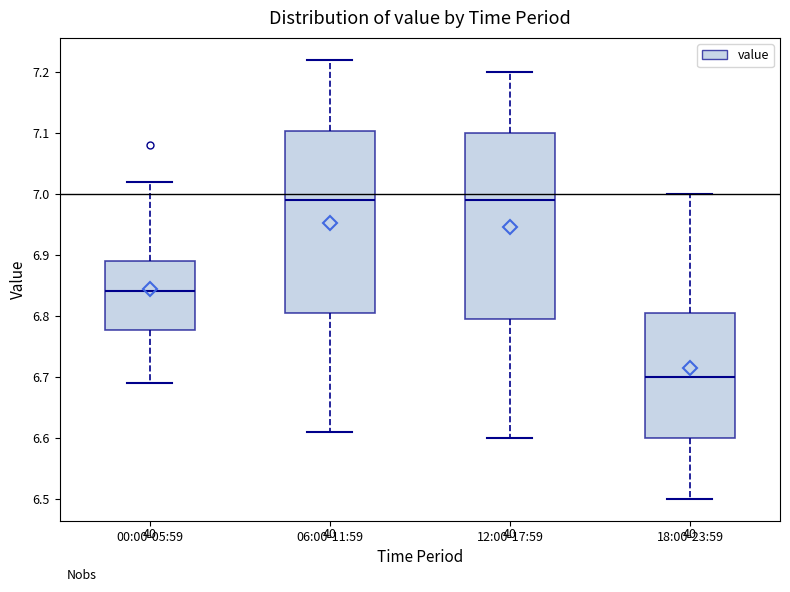

Where does the upper whisker of the box for 00:00-05:59 end on the y-axis? The values are not printed on the chart, so give them approximately, as read against the axis.

7.02